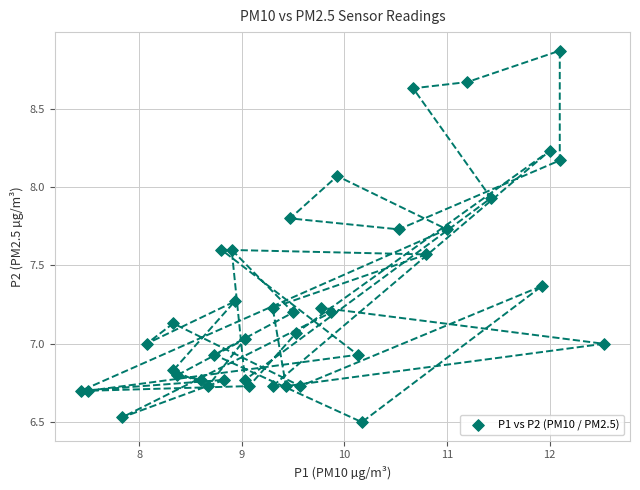

What is the range of X values (max minus min)?

5.1